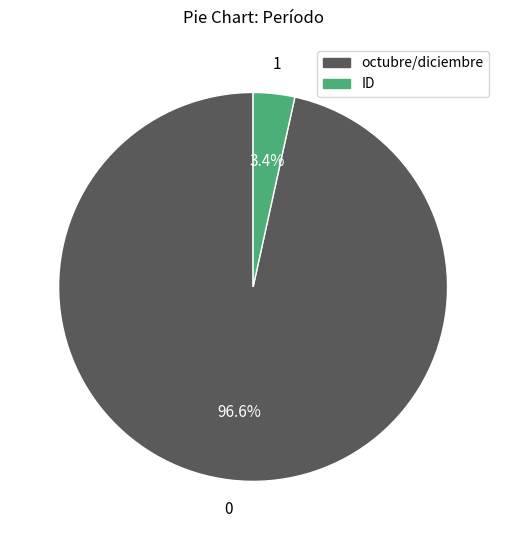

Which has a higher value, octubre/diciembre or ID?

octubre/diciembre